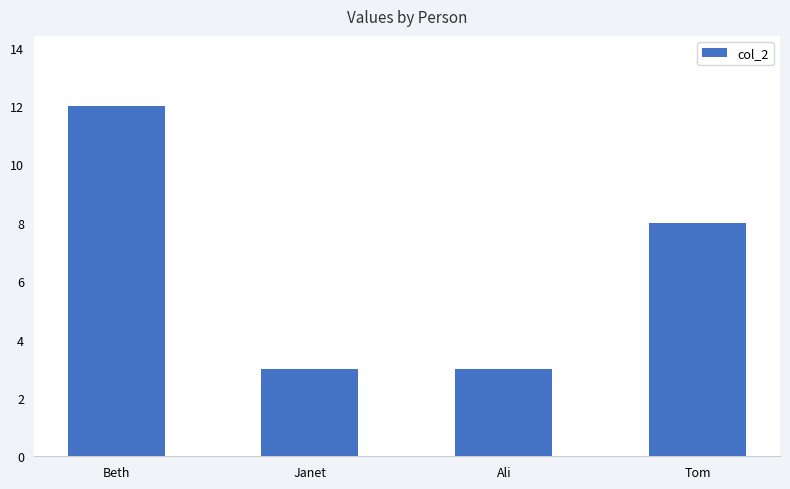

Where is the data nearest to the value 7?

Tom